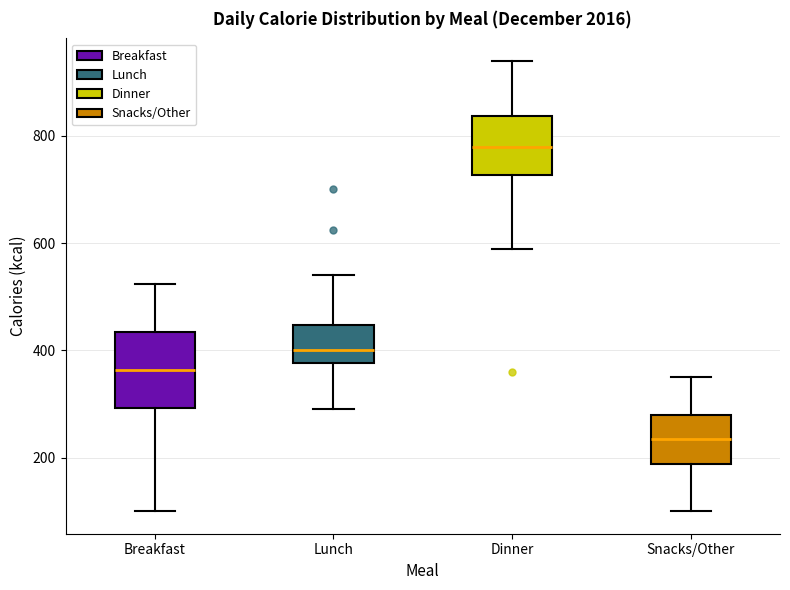

Which box's median line is the highest?

Dinner